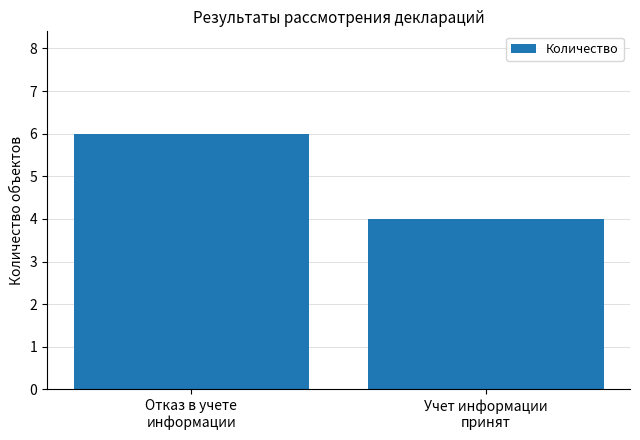

What is the sum of all values?

10